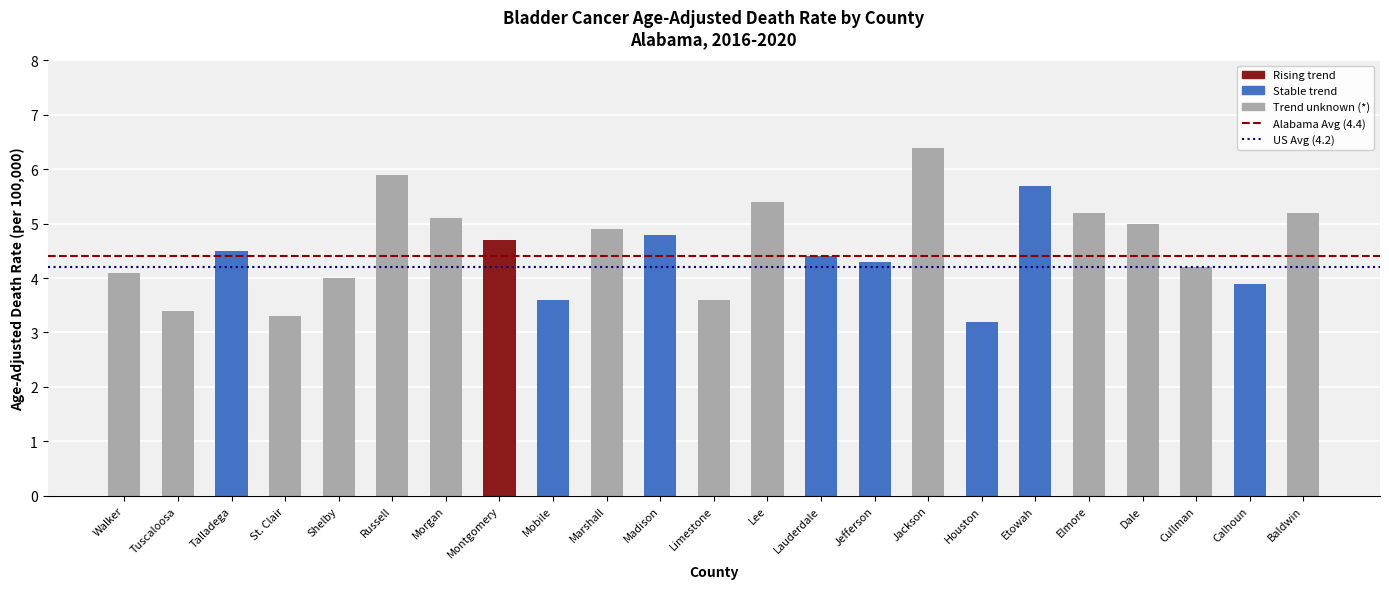

Reading left to right, what are all the values shown in this chart?

4.1	3.4	4.5	3.3	4.0	5.9	5.1	4.7	3.6	4.9	4.8	3.6	5.4	4.4	4.3	6.4	3.2	5.7	5.2	5.0	4.2	3.9	5.2